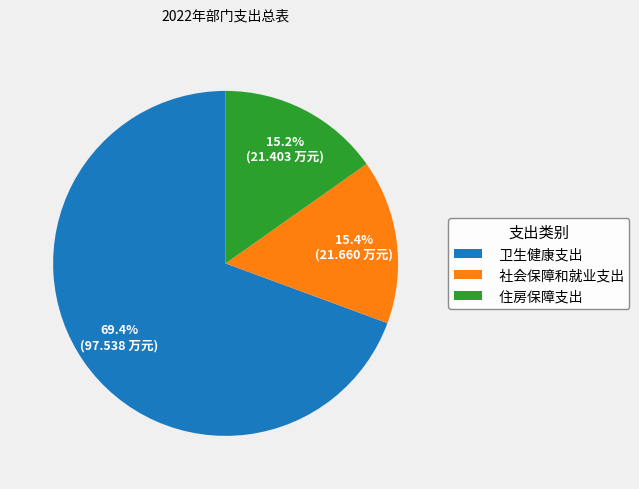

What is the largest slice in the pie chart?

卫生健康支出